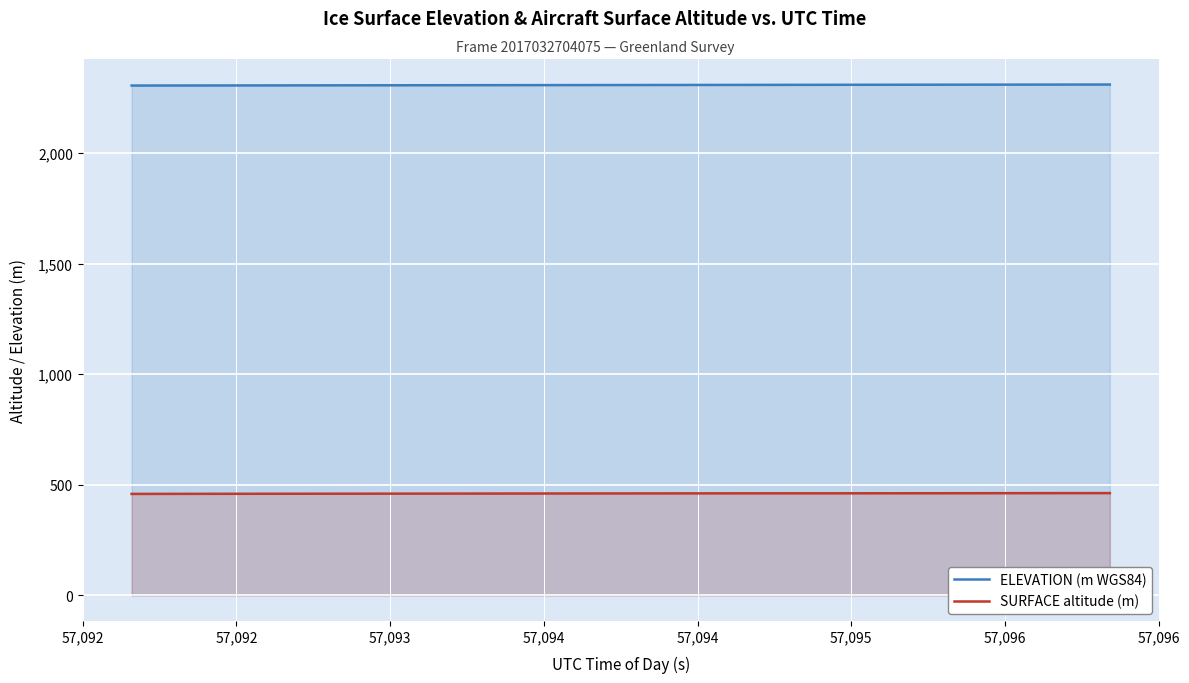

What is the lowest value of the SURFACE altitude (m) series?

459.0